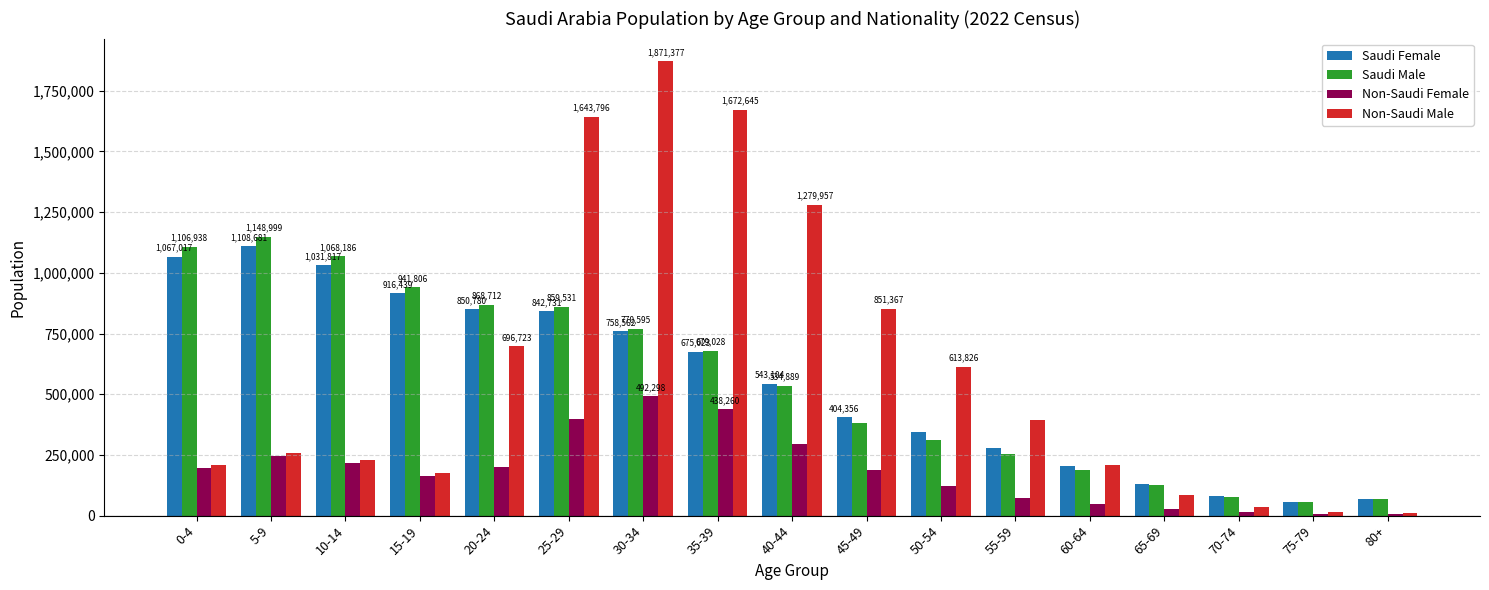

What is the spread (max minus min) of values at 25-29?

1244139